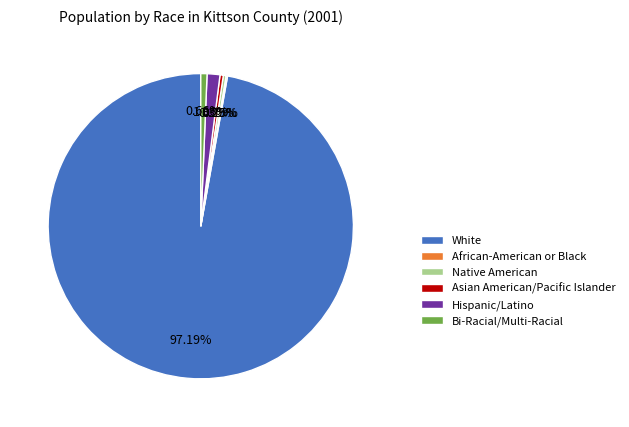

Between Asian American/Pacific Islander and White, which is larger?

White